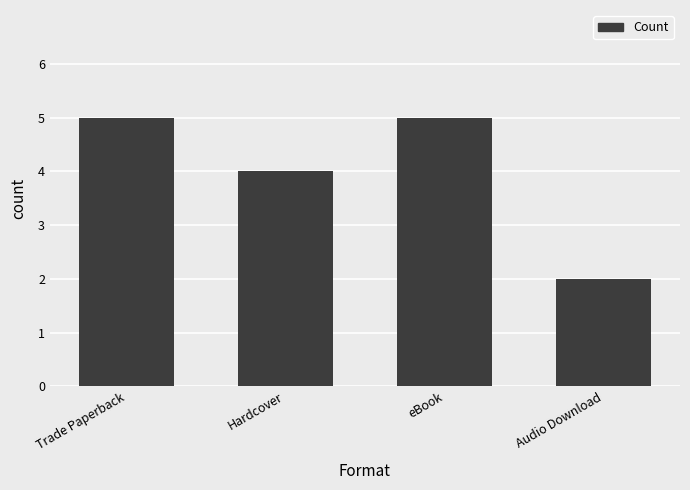

What is the change in value from eBook to Audio Download?

-3